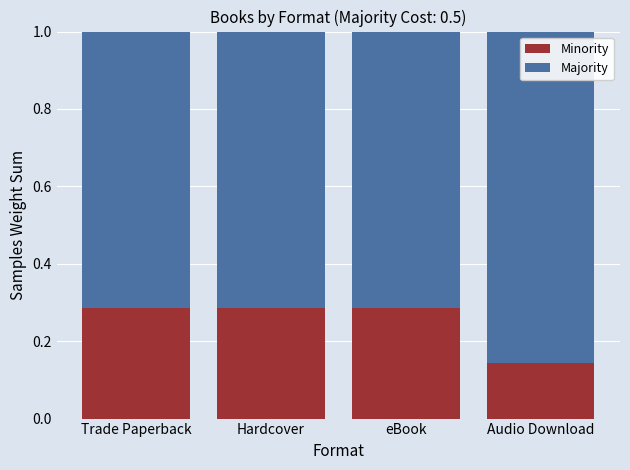

What is the sum of all Minority values?

1.0